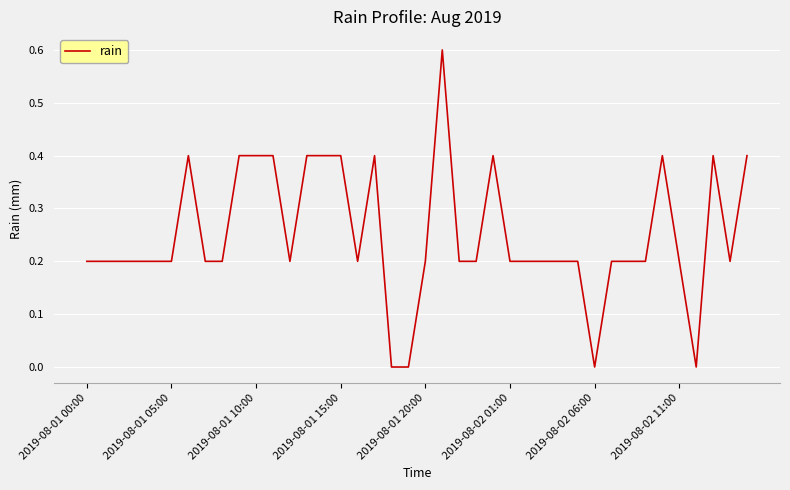

What is the difference between the maximum and minimum values?

0.6